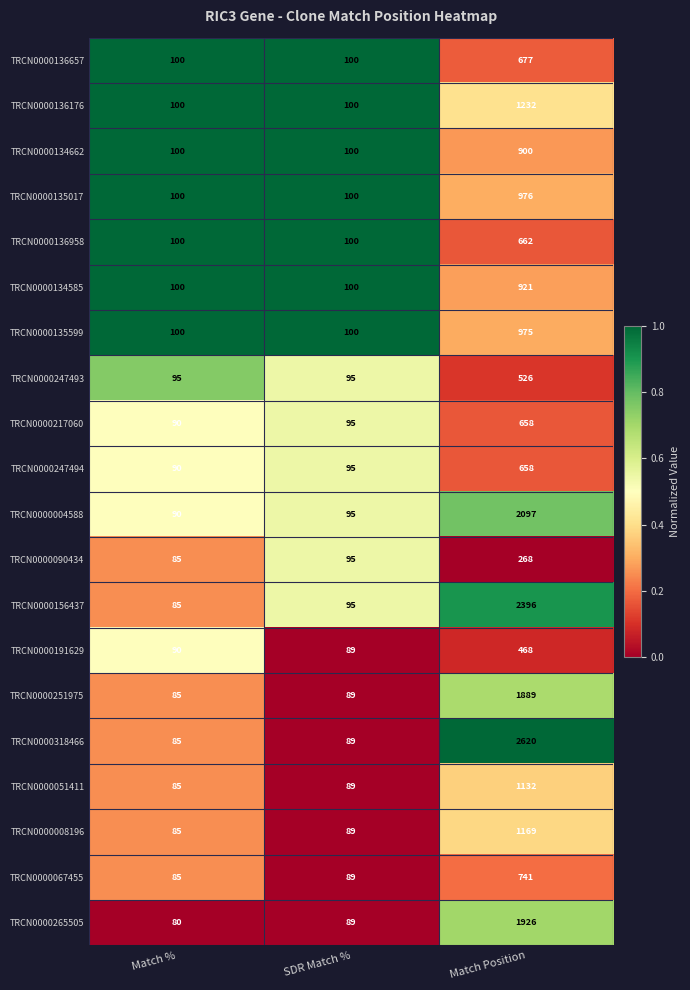

How many values in the TRCN0000136176 series exceed 100?

1